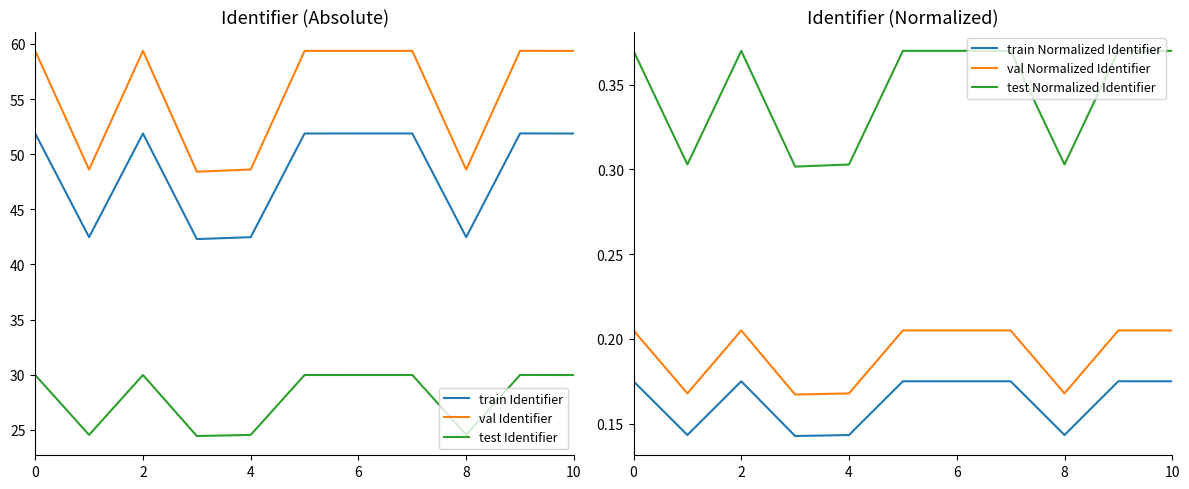

Which series has the largest range (max minus min)?

val Identifier